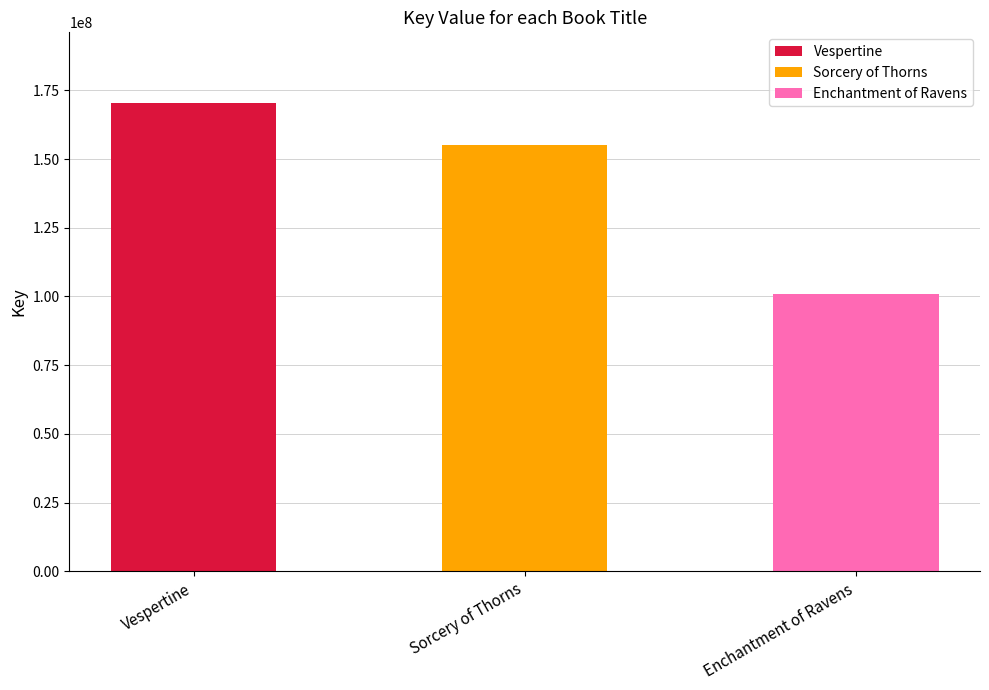

At which category does the chart reach its peak across all series?

Vespertine